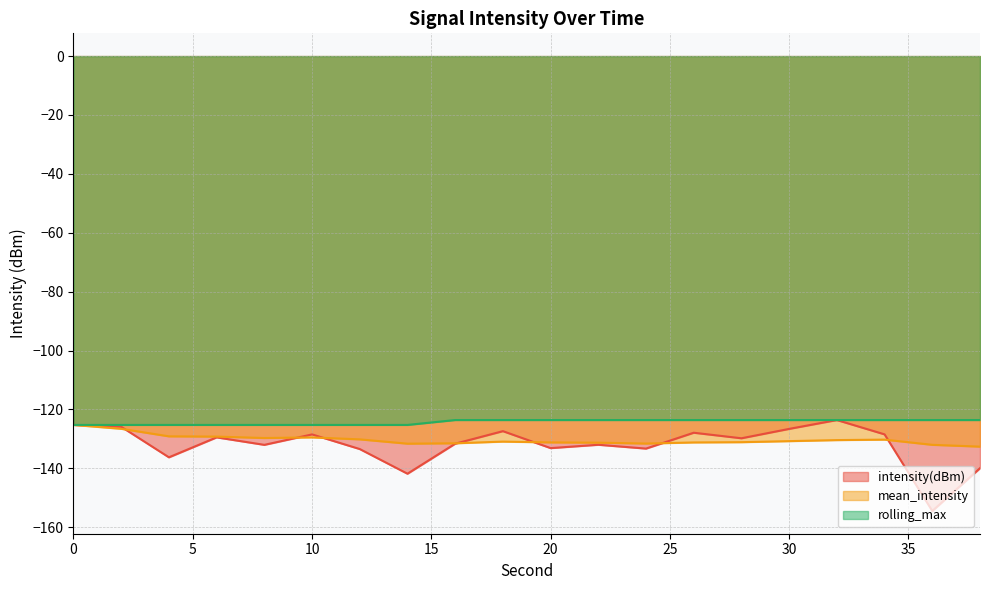

True or false: mean_intensity and rolling_max intersect in this chart.

False